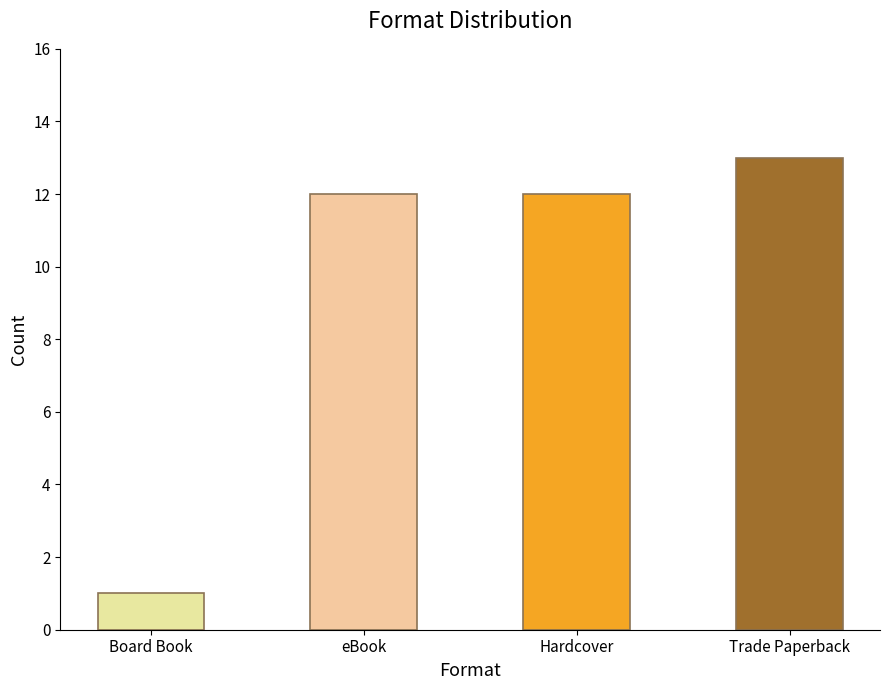

Does the chart contain stacked bars?

No